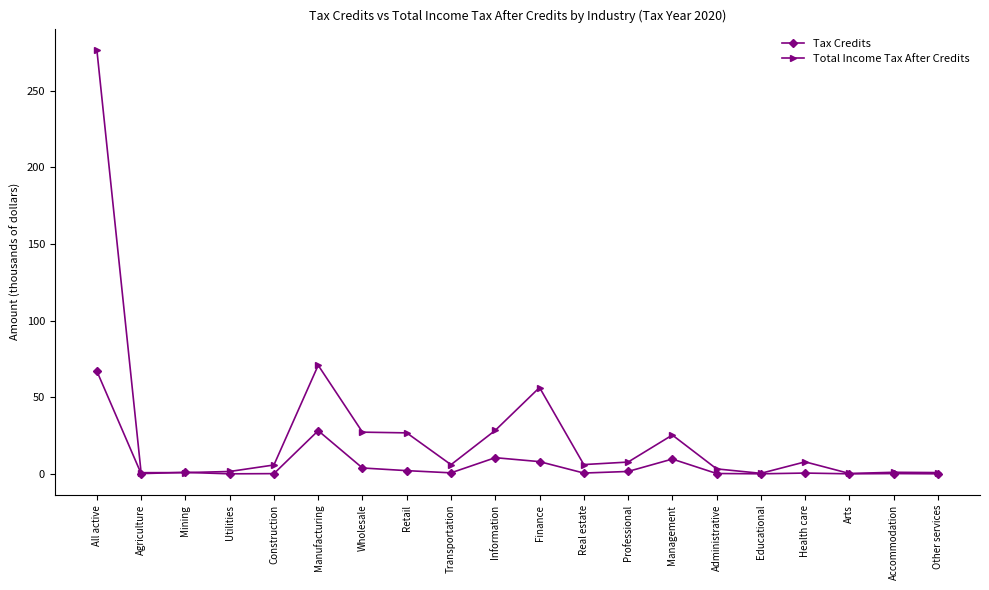

What are all the series names shown in the legend?

Tax Credits, Total Income Tax After Credits